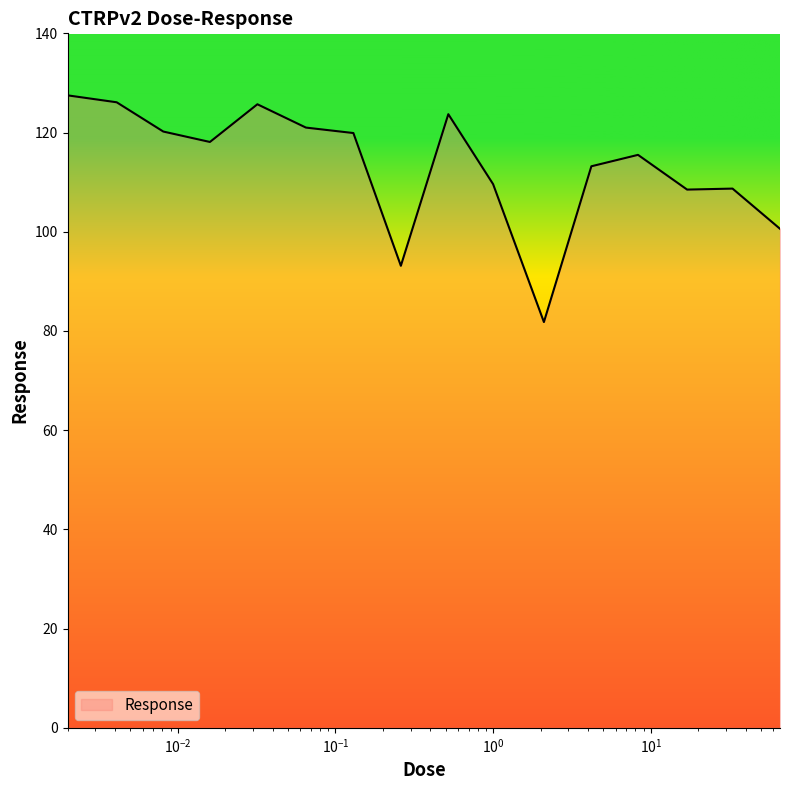

What is the greatest value displayed?

127.5